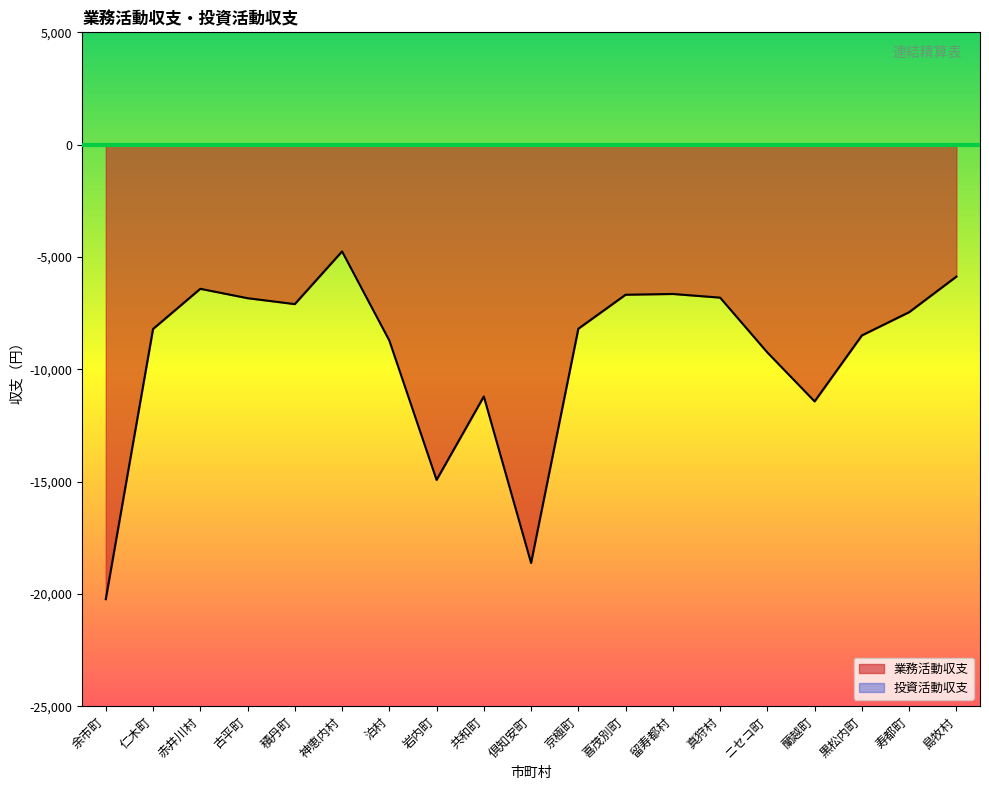

How many interior local valleys (lower than both neighbors) does the data have?

4